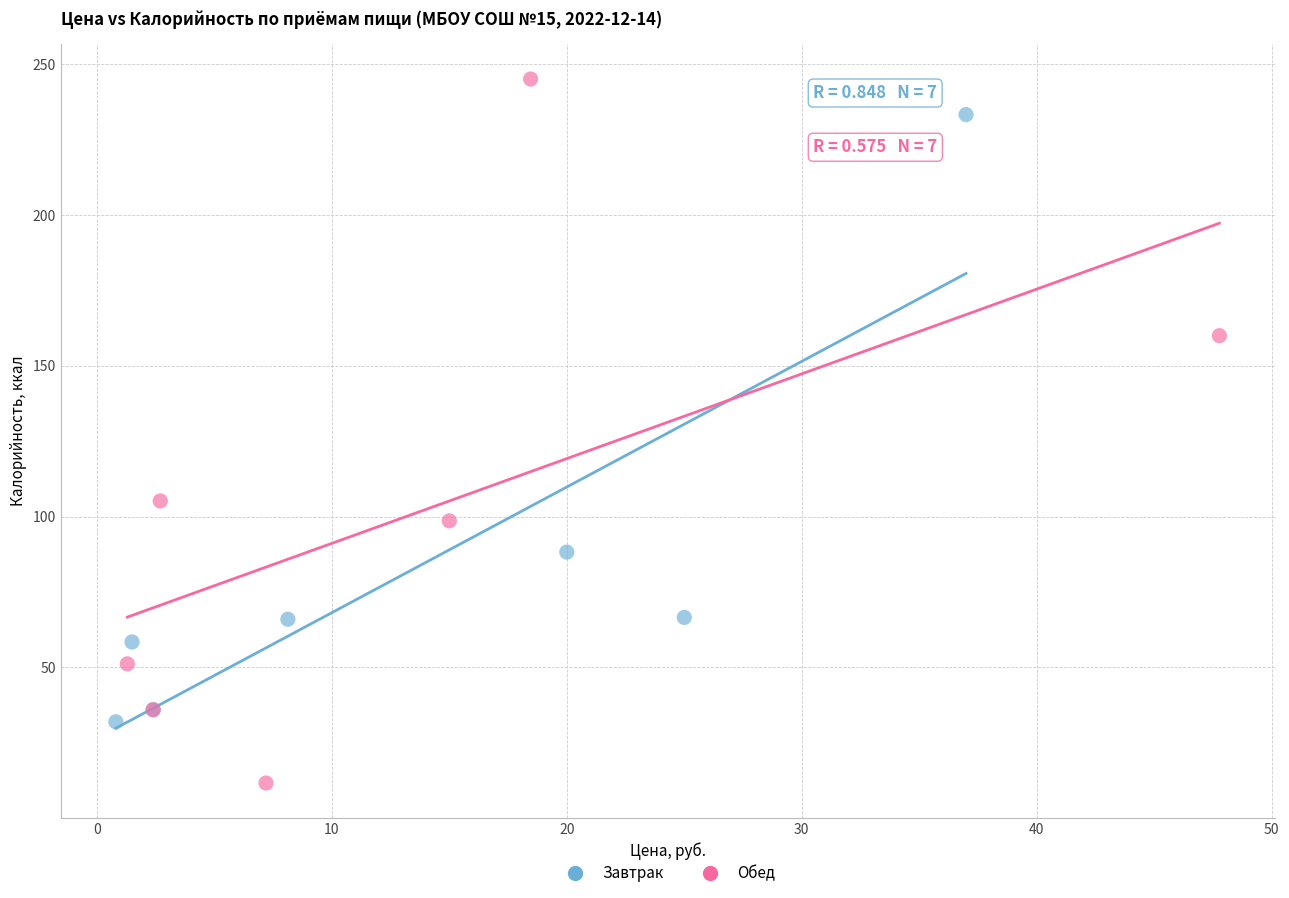

Which series has the widest spread of Y values?

Обед